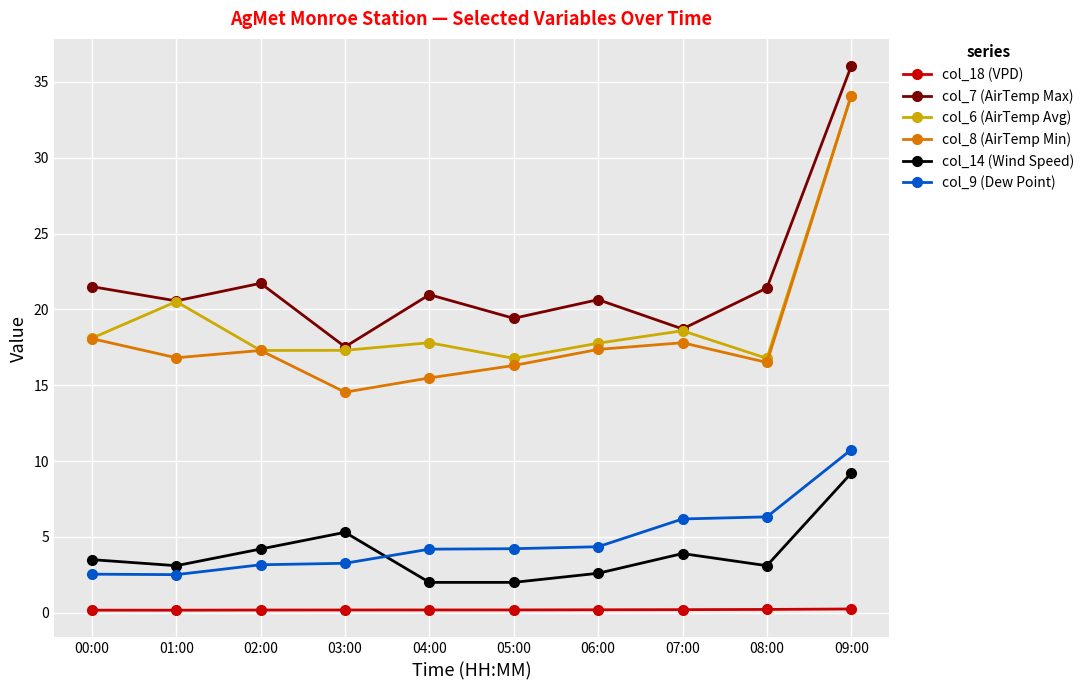

Which series has the largest range (max minus min)?

col_8 (AirTemp Min)